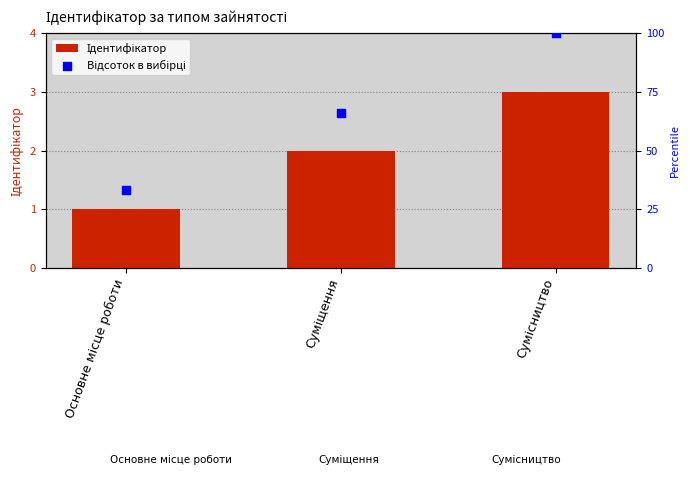

At which category is the sum across all series the highest?

Сумісництво